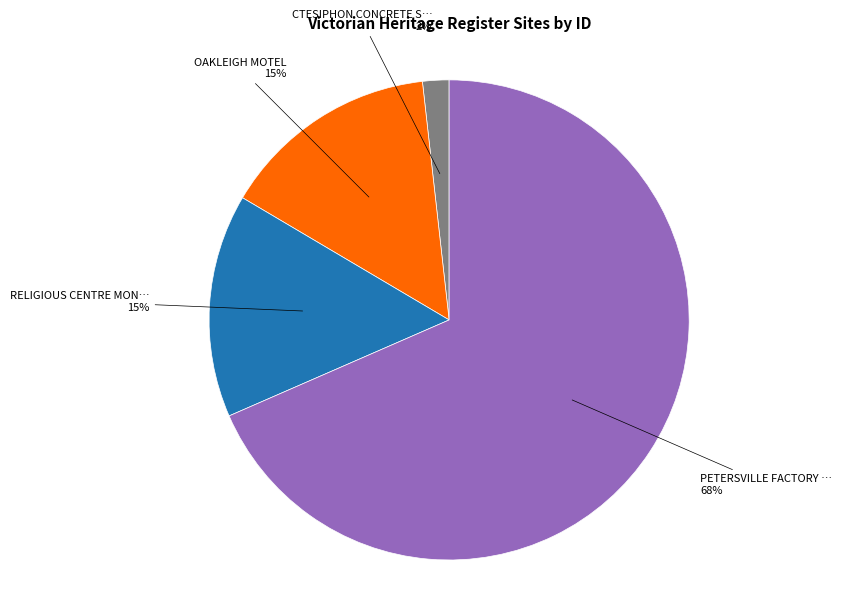

Is there any slice that represents more than half of the pie?

Yes